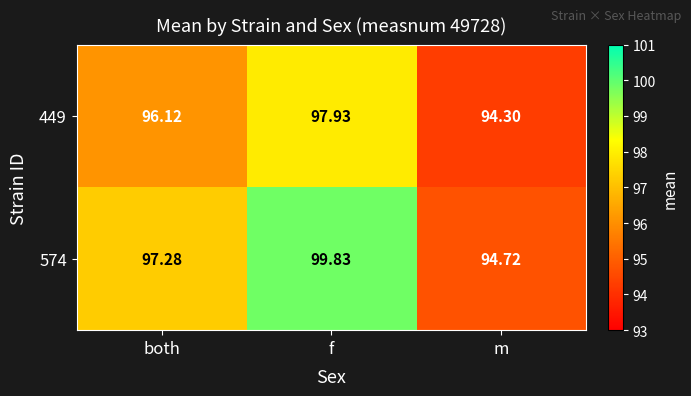

Rank the series by their maximum value, from lowest to highest.

449, 574